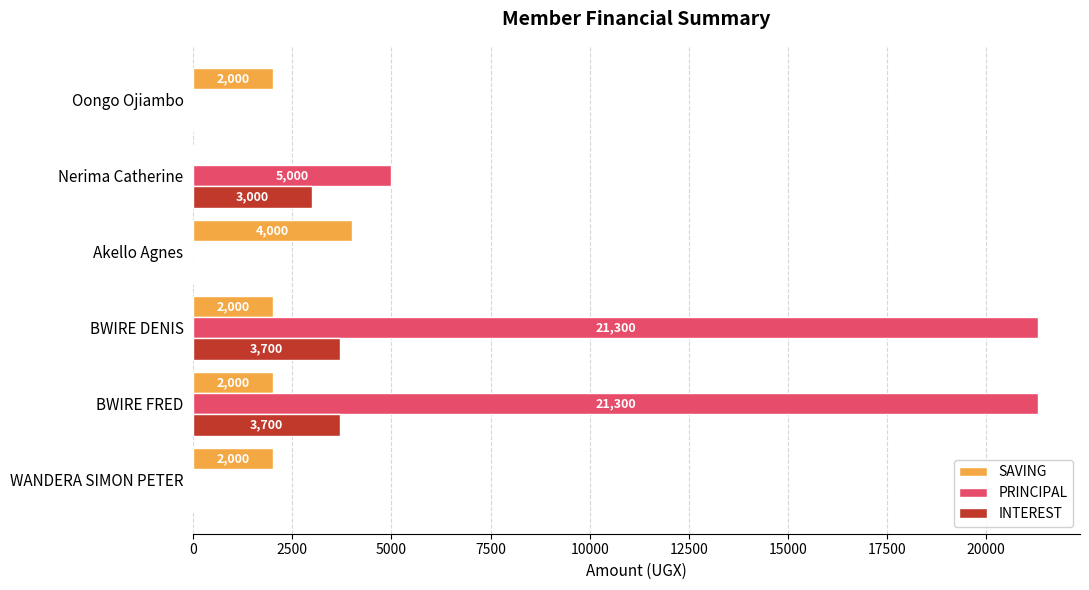

True or false: INTEREST has a value of -1427 at Oongo Ojiambo.

False